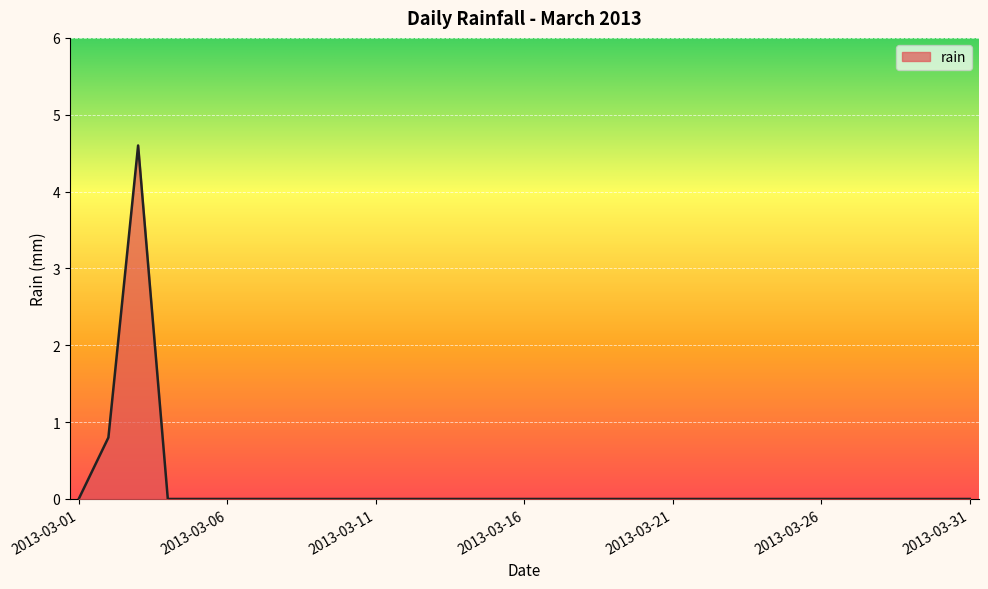

Reading right to left, transcribe all the data shown in this chart.

0.0	0.0	0.0	0.0	0.0	0.0	0.0	0.0	0.0	0.0	0.0	0.0	0.0	0.0	0.0	0.0	0.0	0.0	0.0	0.0	0.0	0.0	0.0	0.0	0.0	0.0	0.0	0.0	4.6	0.8	0.0